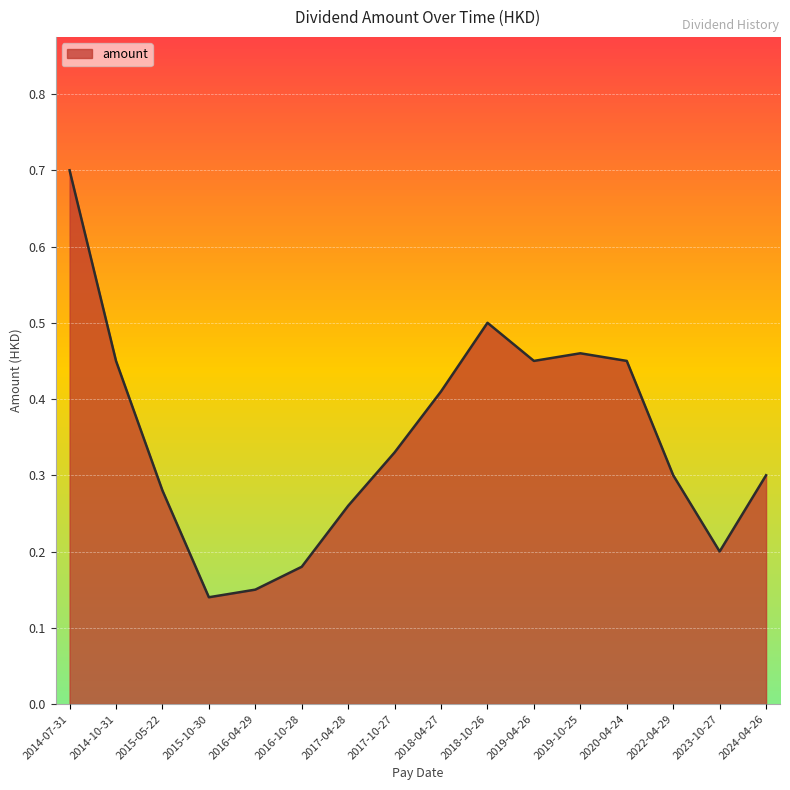

What is the difference between the maximum and minimum values?

0.6